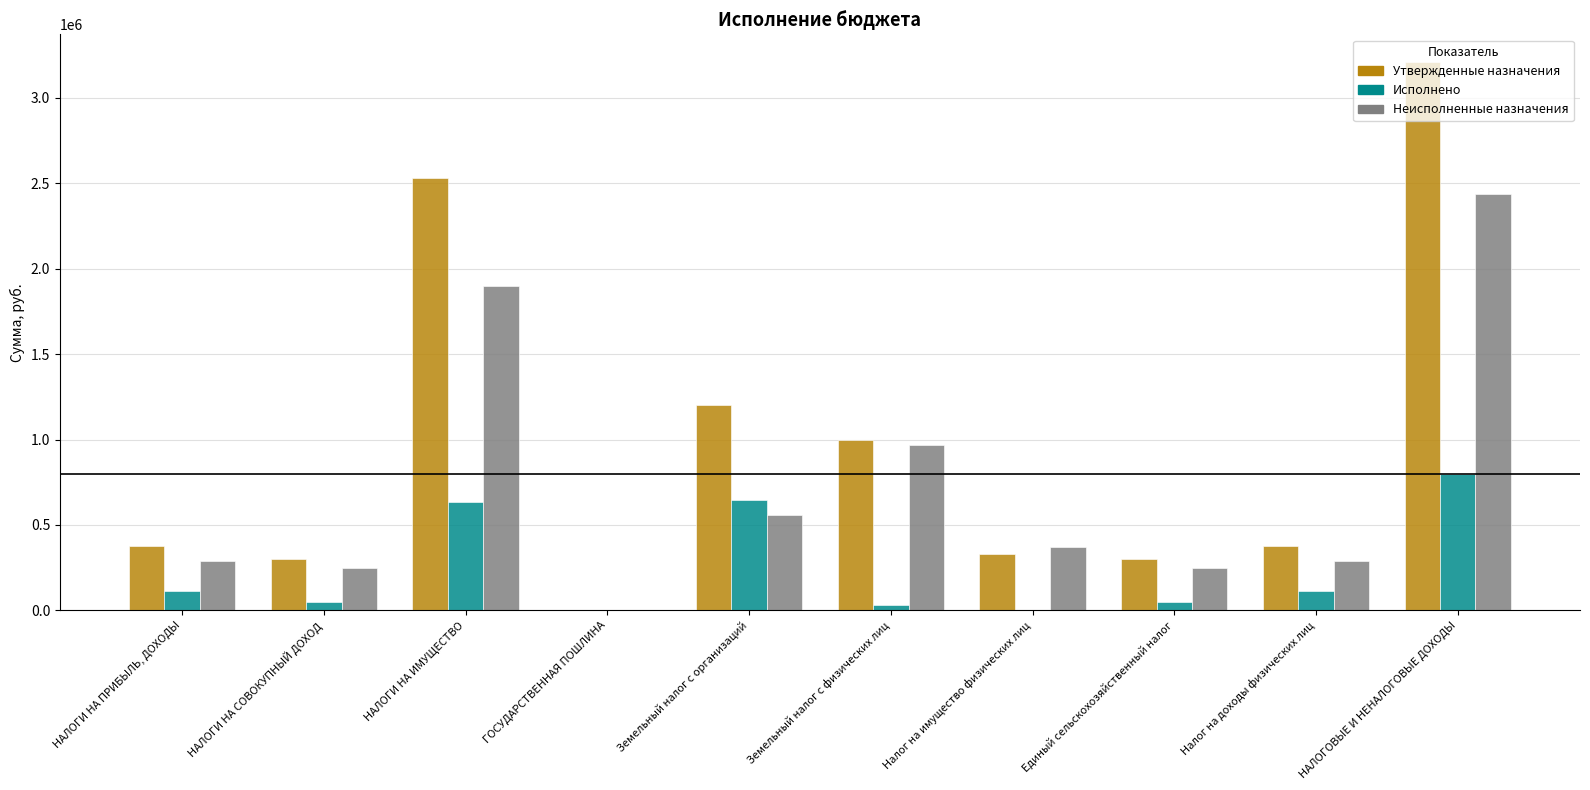

Are the bars grouped side by side (vs. stacked)?

Yes